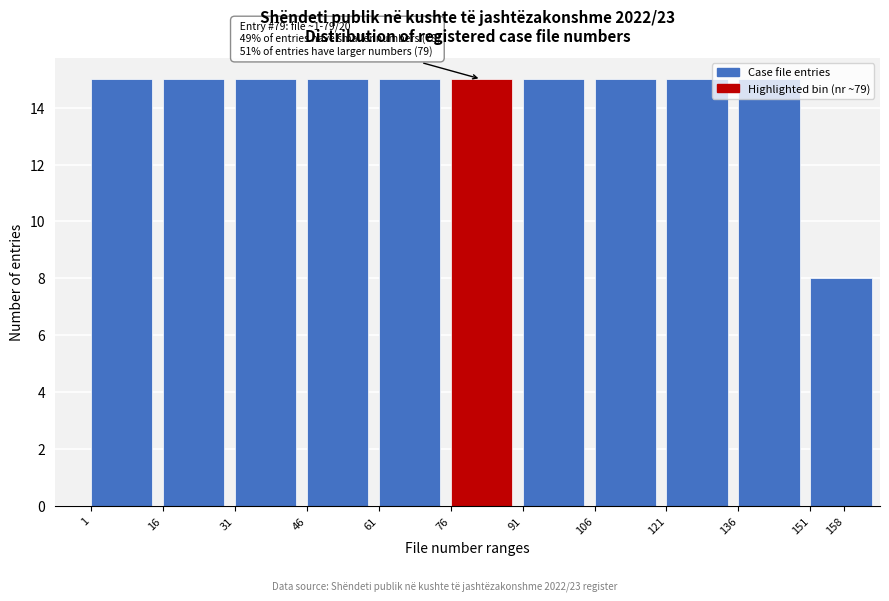

What is the minimum value shown in the chart?

8